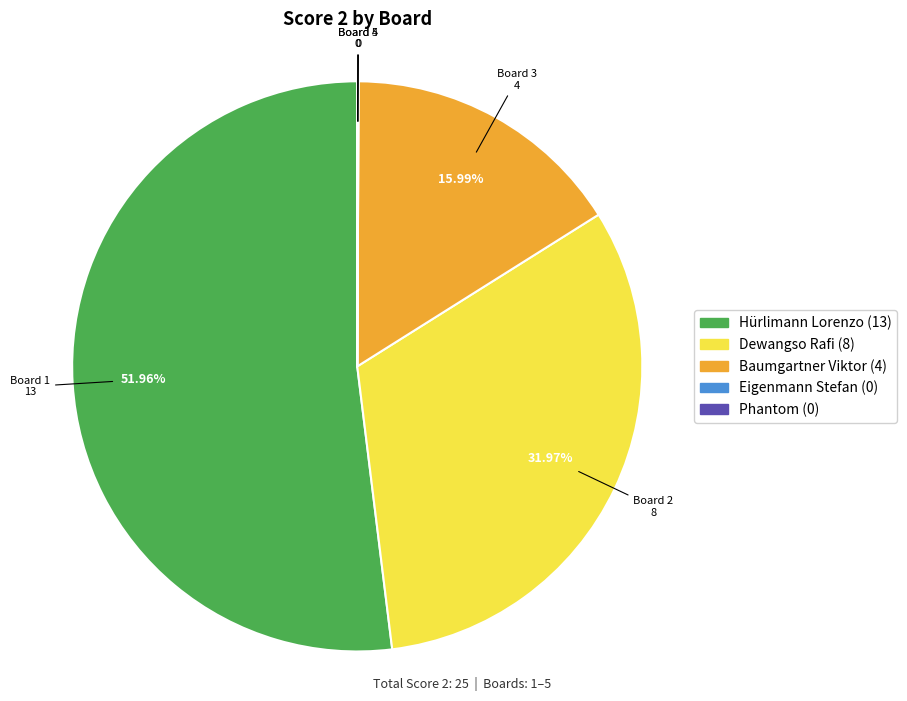

Which category accounts for the majority?

Board 1
Hürlimann Lorenzo